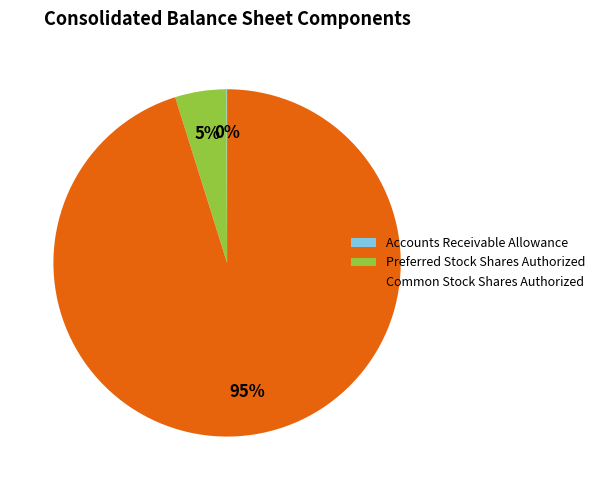

True or false: Preferred Stock Shares Authorized accounts for 5% of the total.

True